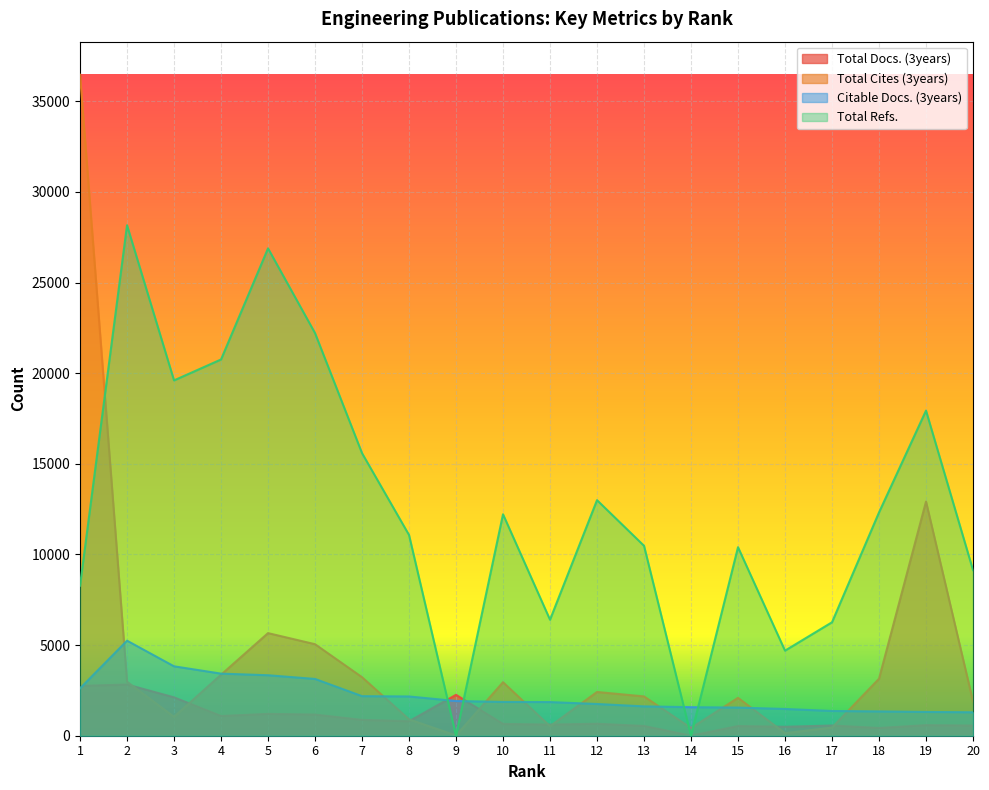

Is it true that Total Refs. equals 12318 at 18?

True